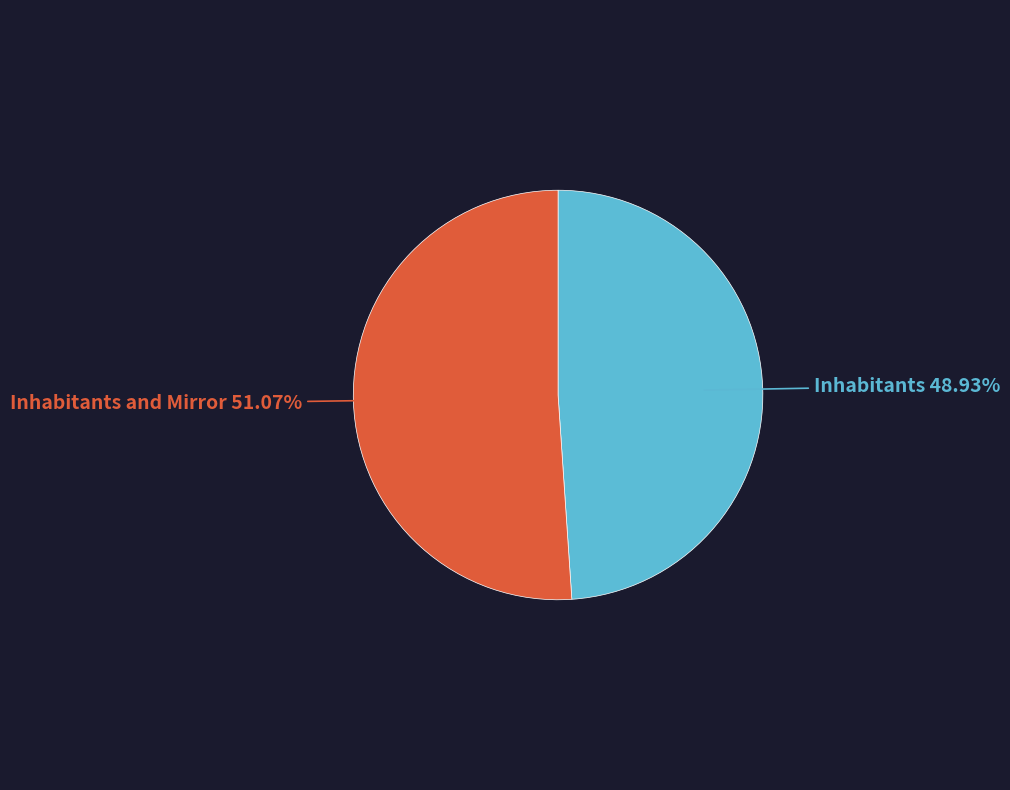

How many slices are in this pie chart?

2